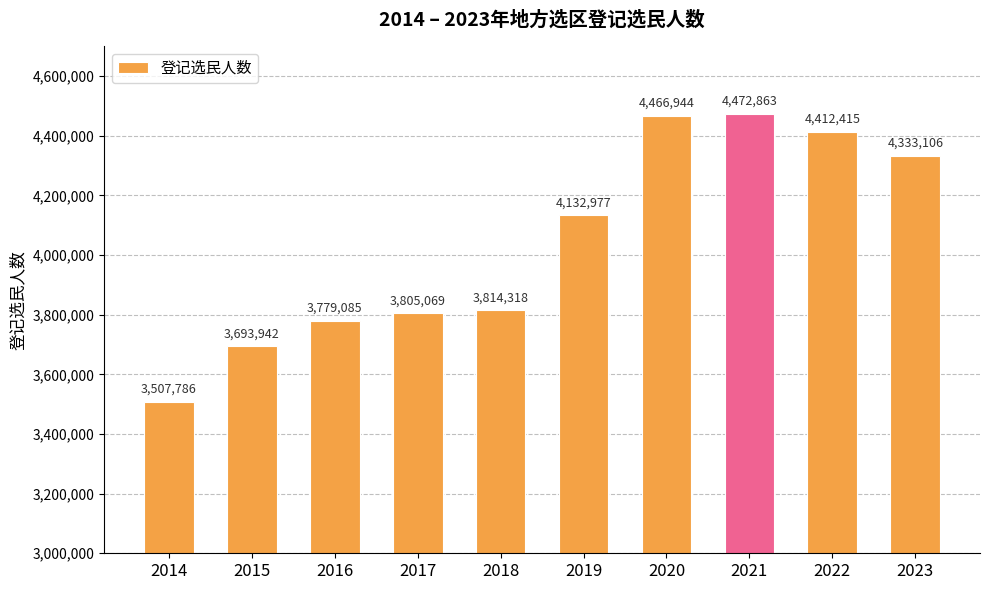

Does the chart contain any negative values?

No